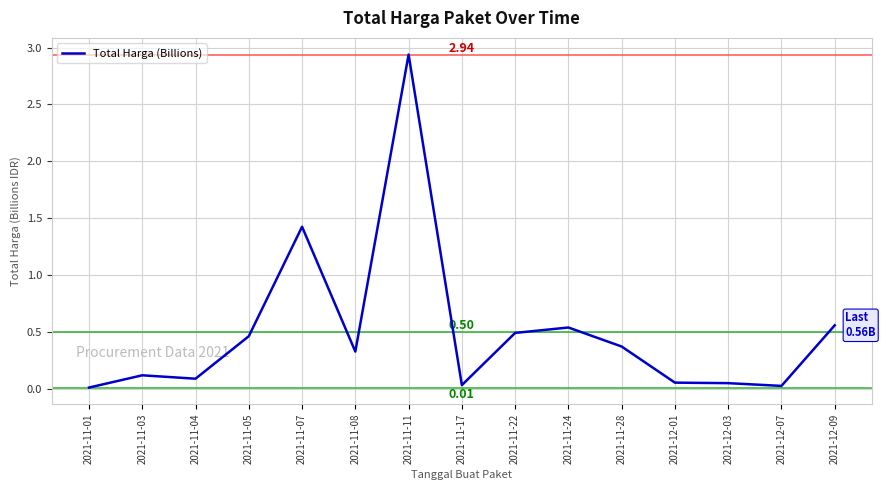

What is the change in value from 2021-11-07 to 2021-11-11?

+1.5